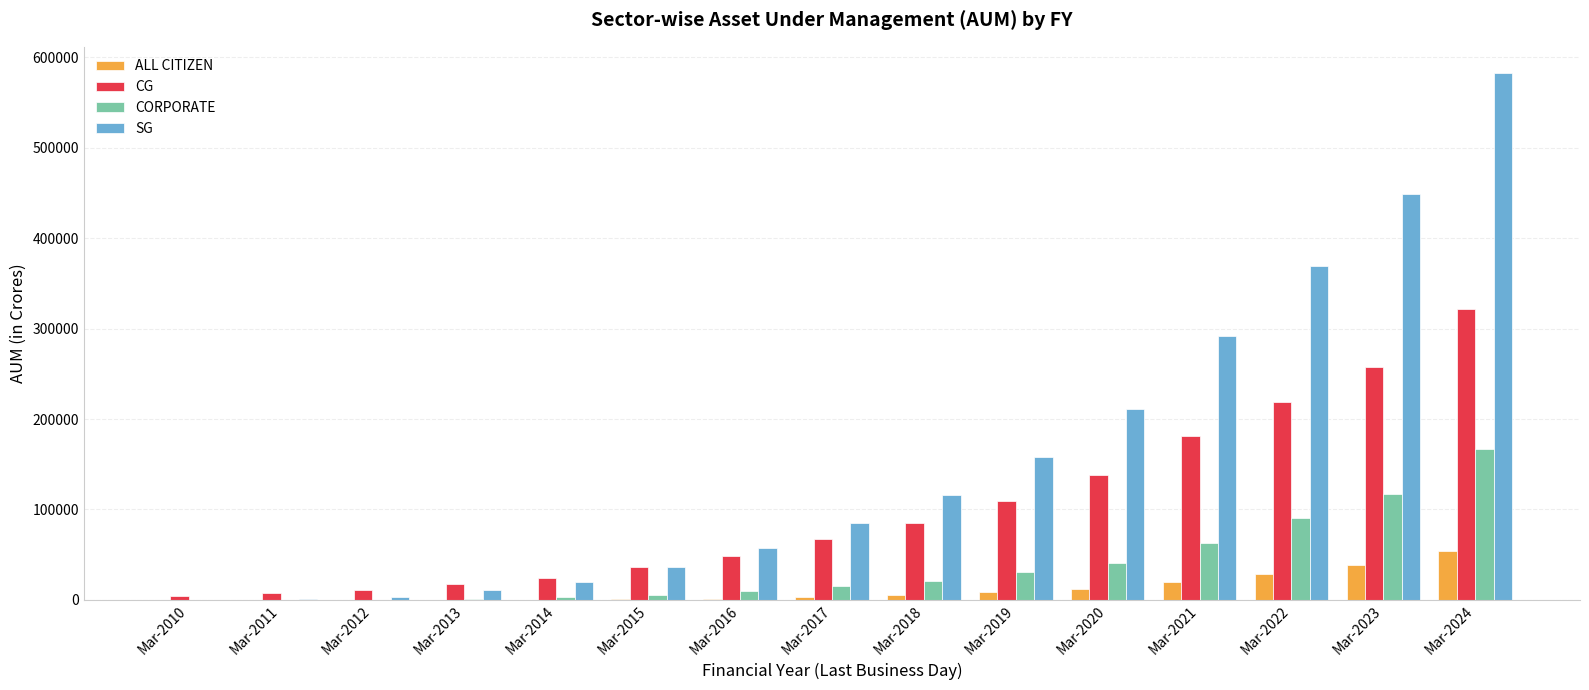

What is the spread (max minus min) of values at Mar-2013?

17126.6